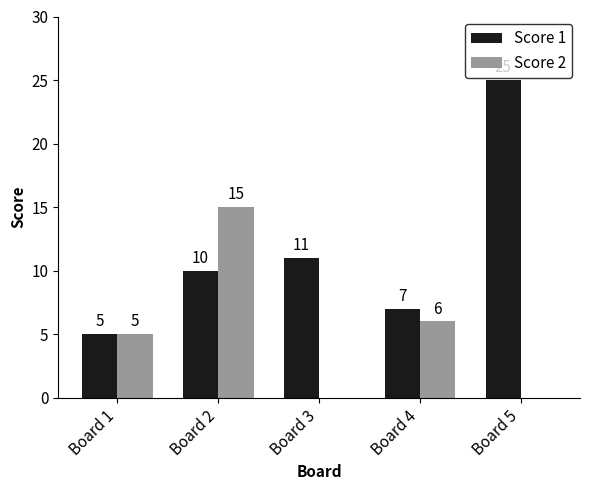

What is the greatest value displayed?

25